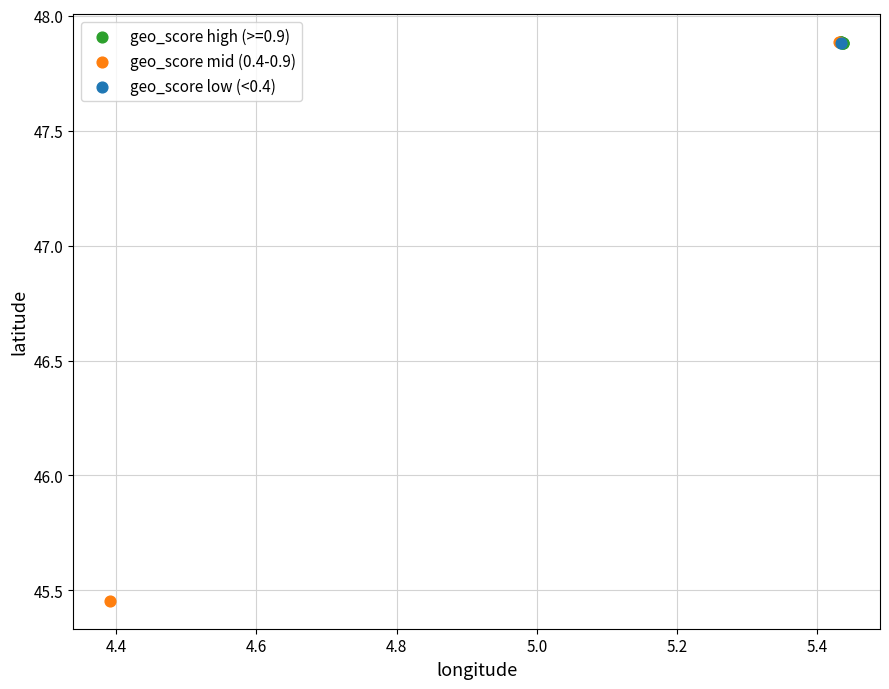

What are all the series names shown in the legend?

geo_score high (>=0.9), geo_score mid (0.4-0.9), geo_score low (<0.4)